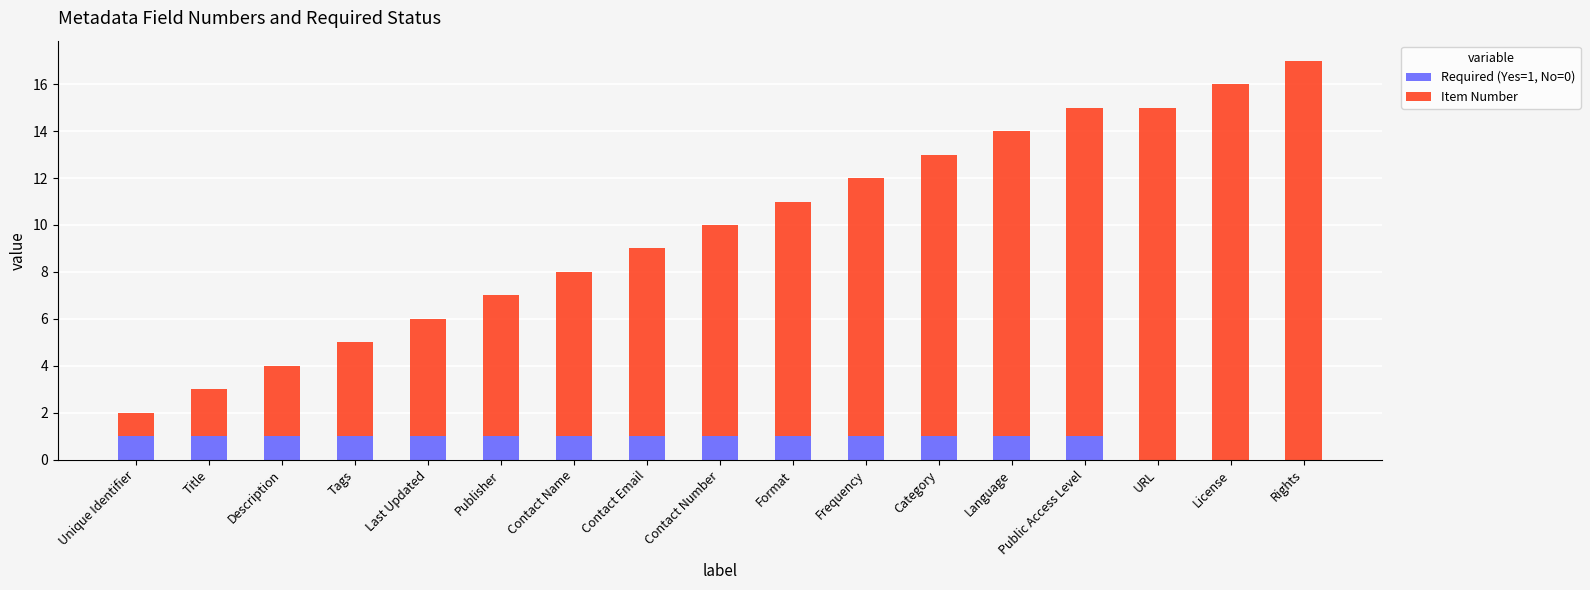

Is it true that Required (Yes=1, No=0) equals 1 at Publisher?

True